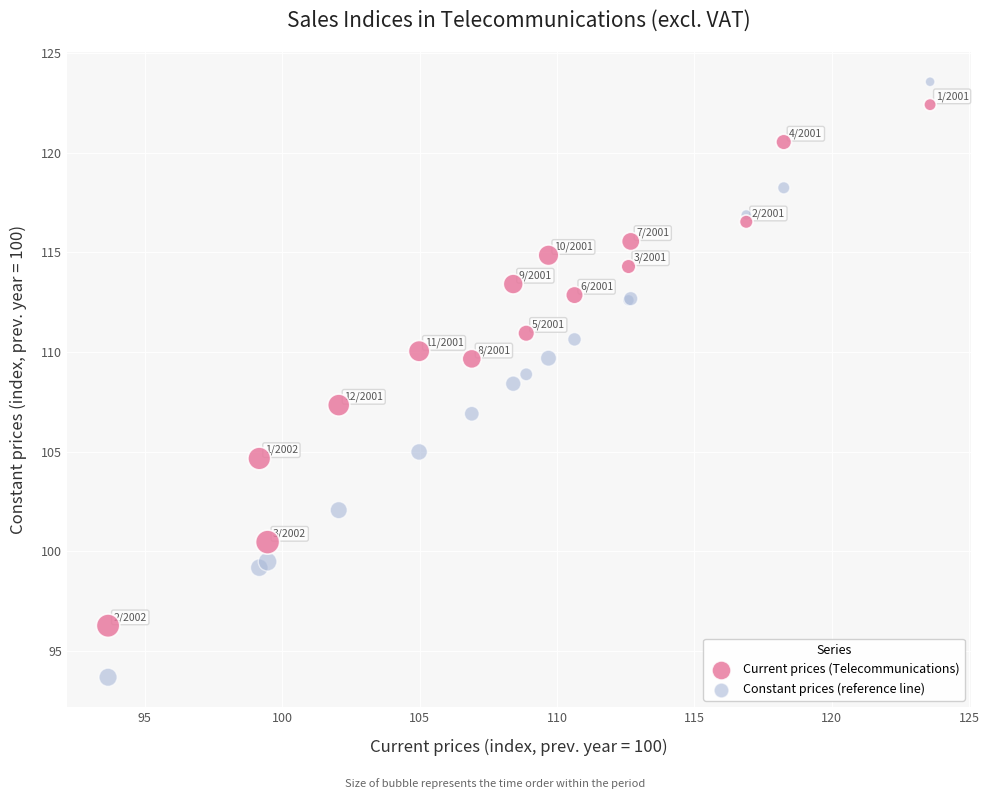

Which series reaches the maximum Y coordinate?

Constant prices (reference line)